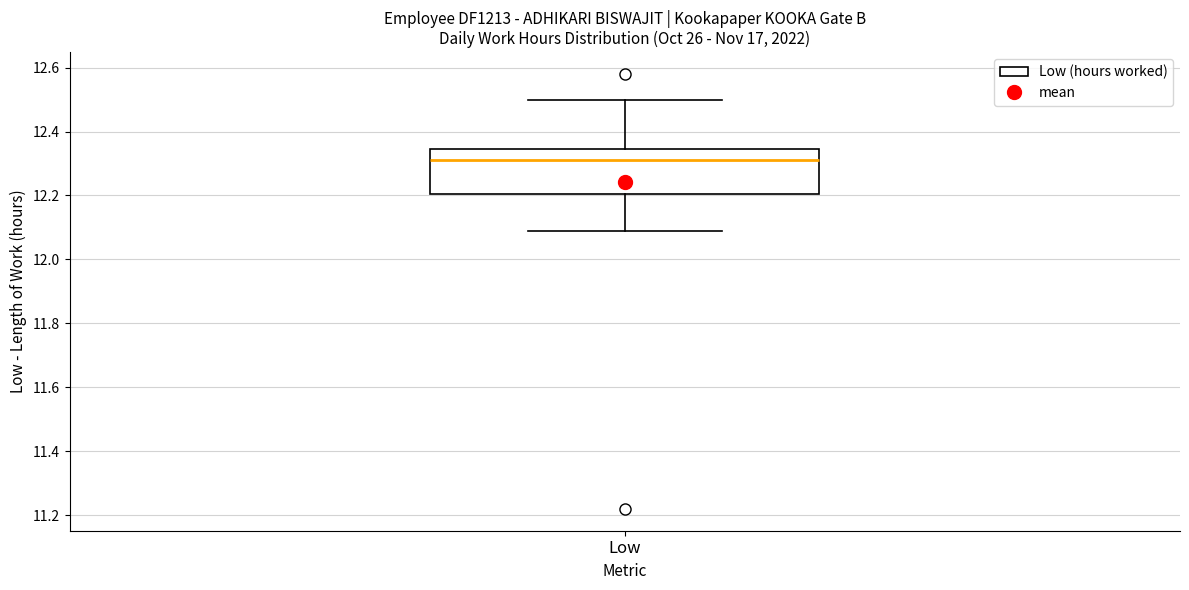

Where is the lower edge of the box for Low on the y-axis? The values are not printed on the chart, so give them approximately, as read against the axis.

12.20